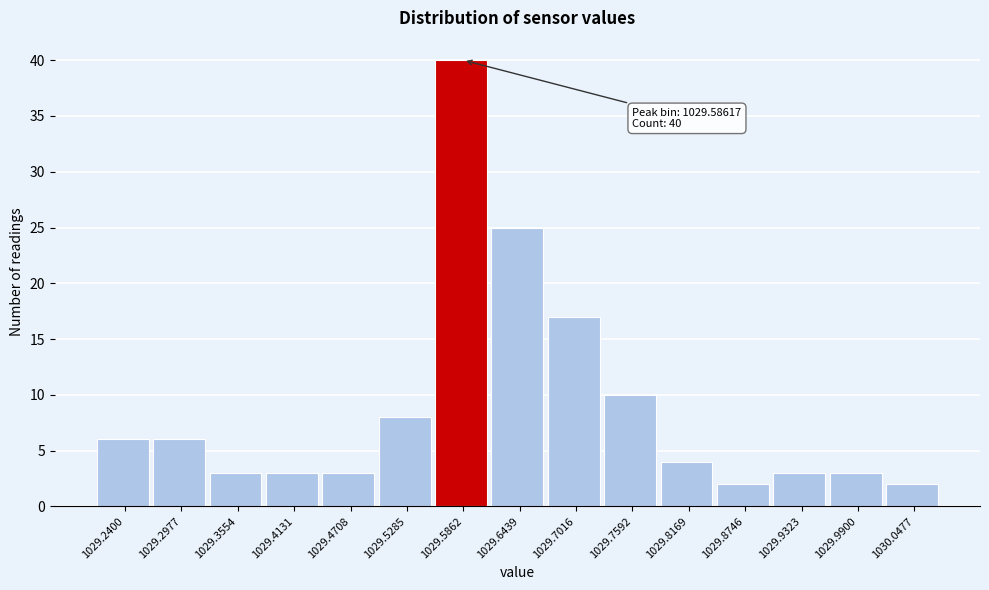

Reading left to right, extract all data points from this chart.

6	6	3	3	3	8	40	25	17	10	4	2	3	3	2